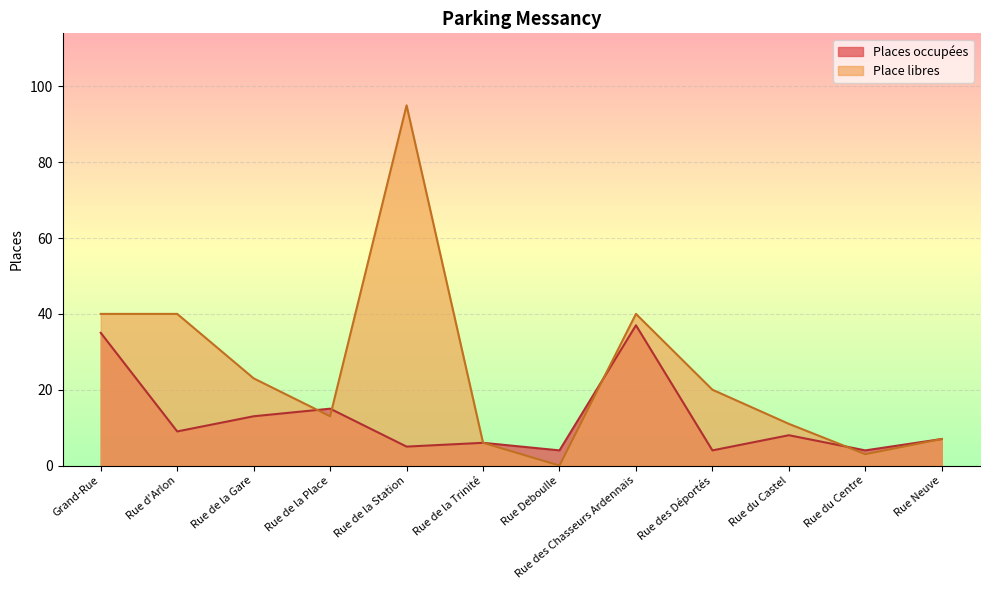

Which has a higher value, Rue de la Trinité or Rue de la Station?

Rue de la Trinité